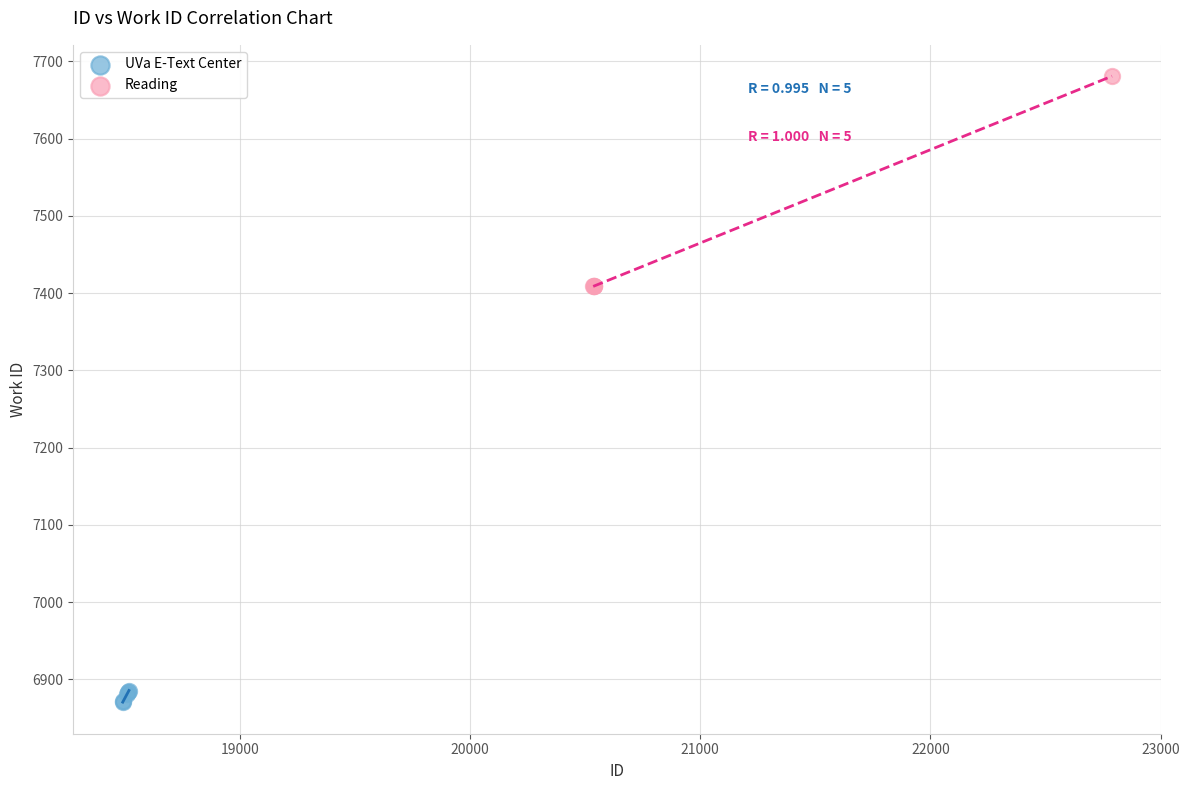

Which series contains the highest Y value?

Reading